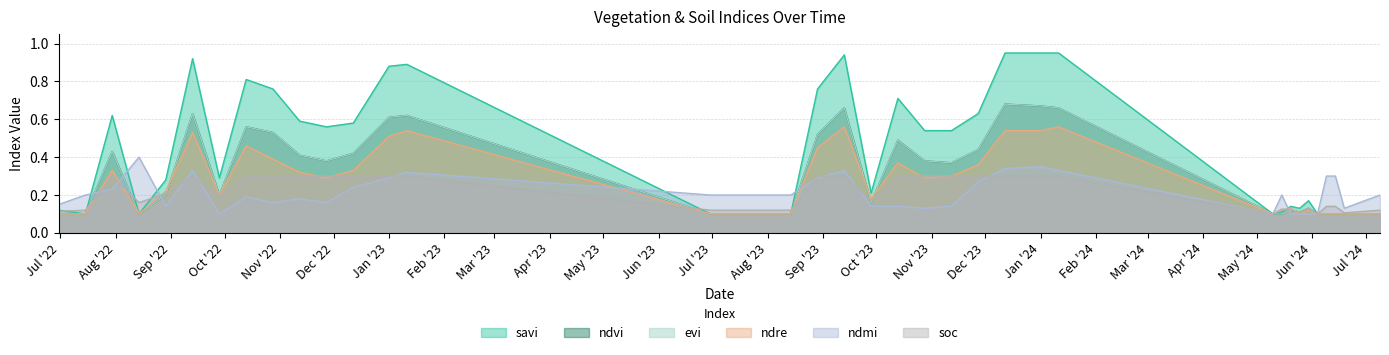

What is the sum of the ndvi values at 15-07-2022 and 14-08-2023?

0.2